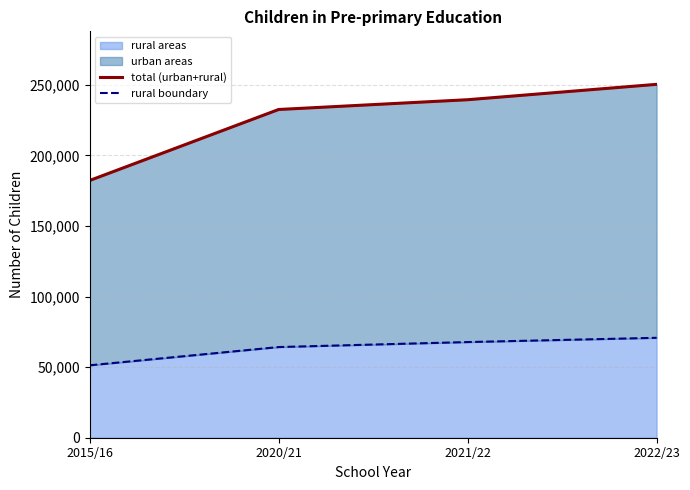

Between 2020/21 and 2015/16, which is larger?

2020/21